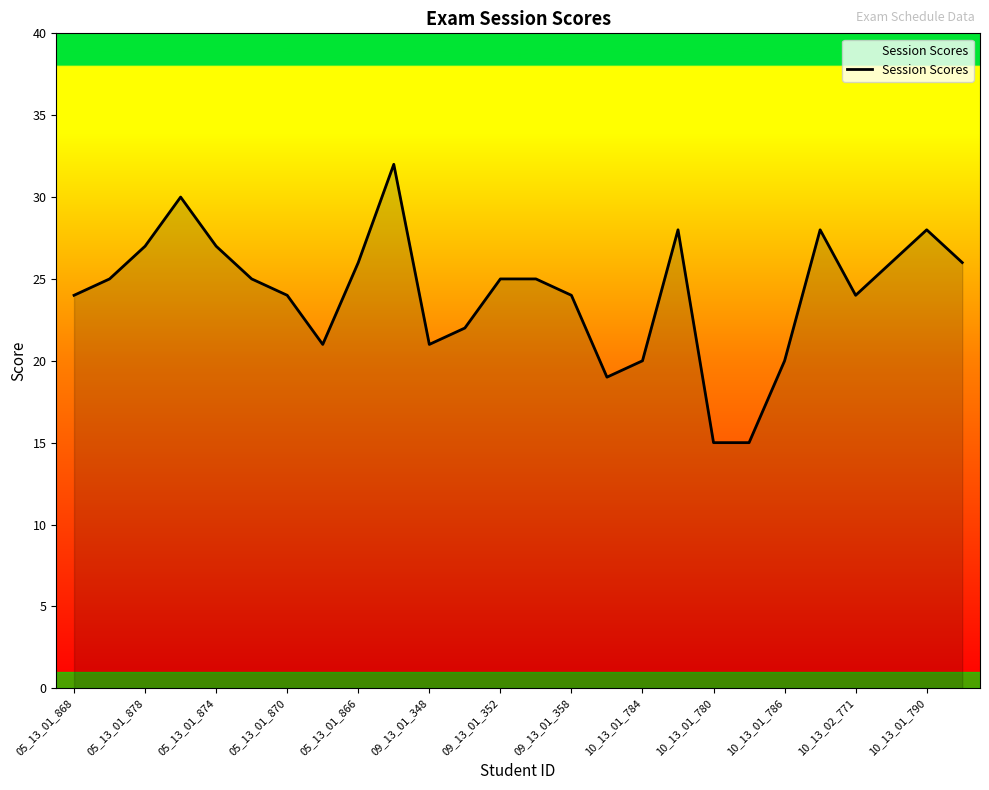

What is the smallest value displayed?

15